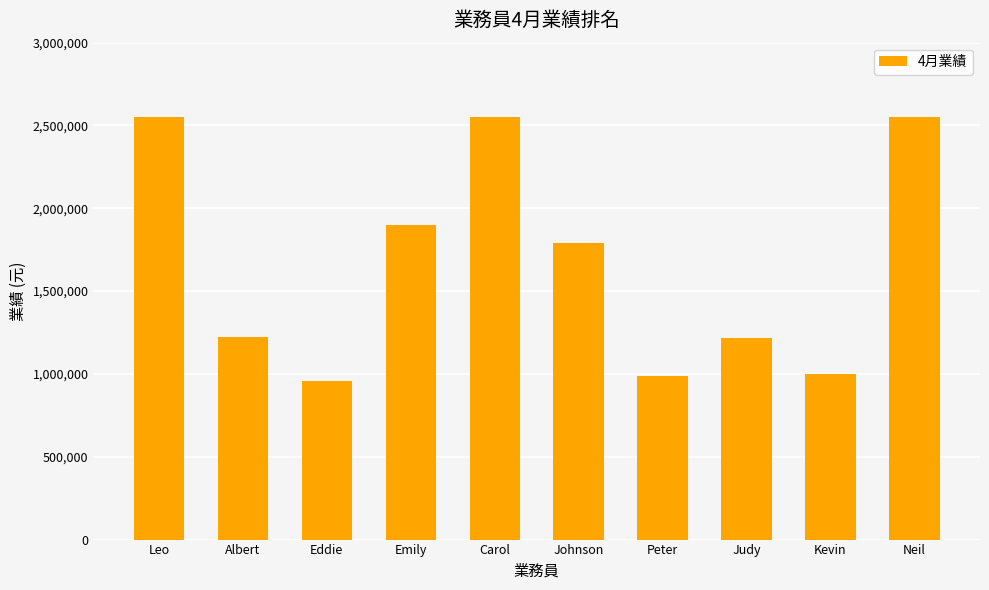

What is the label of the 8th bar from the left?

Judy